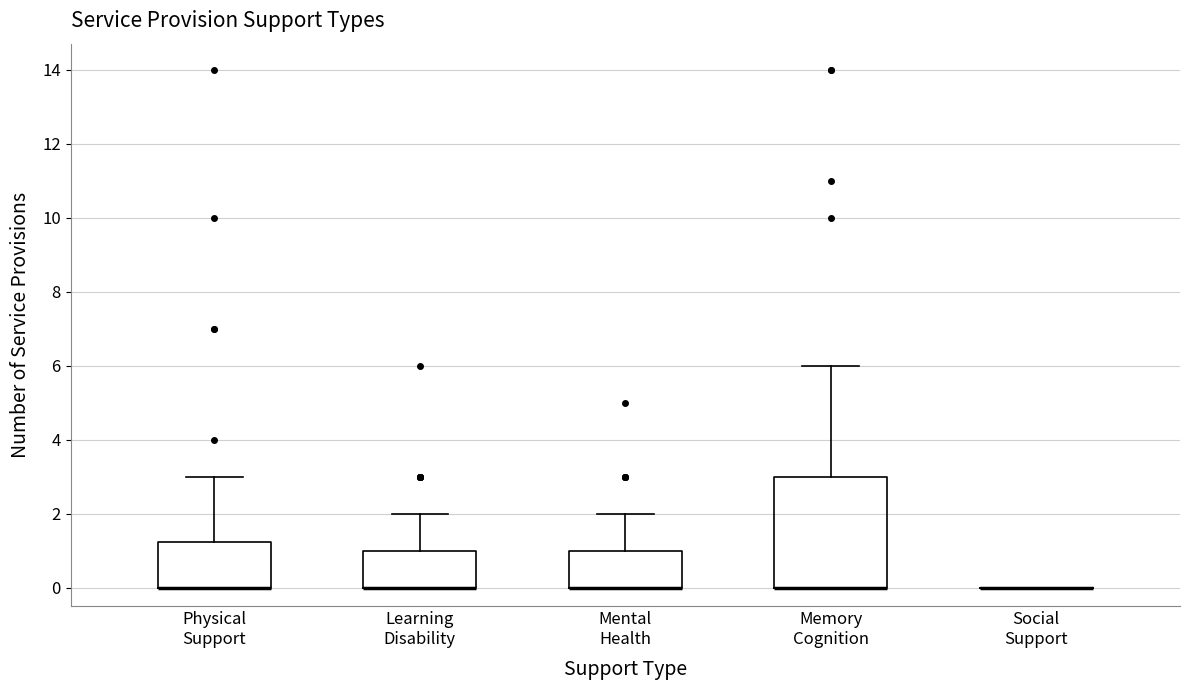

Comparing the boxes themselves (not the whiskers), which one is the tallest?

Memory Cognition